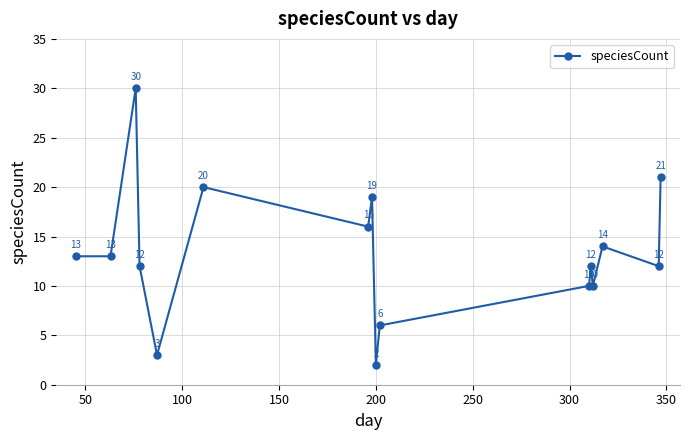

What is the average value?

13